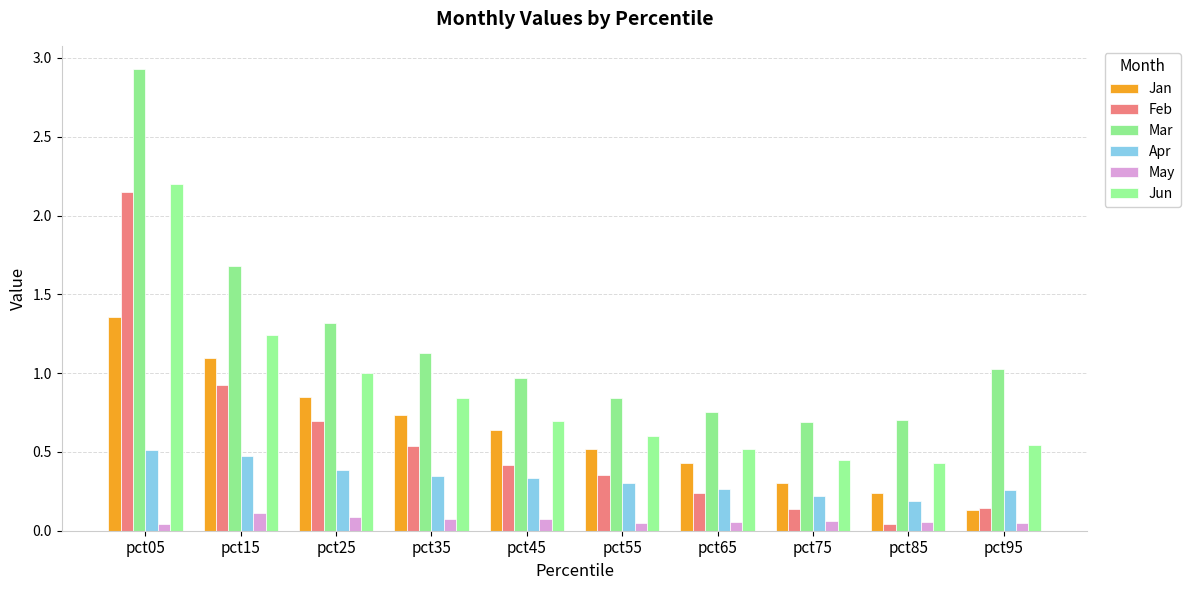

True or false: Mar has a value of 1.1 at pct75.

False